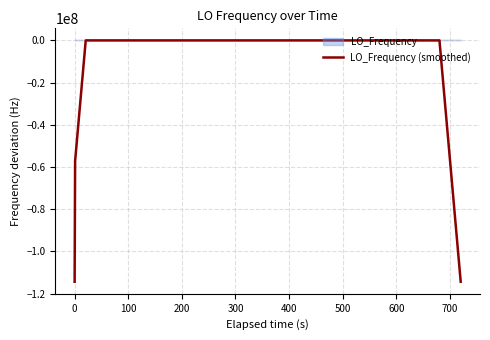

Is this an area chart (filled region under the line)?

No